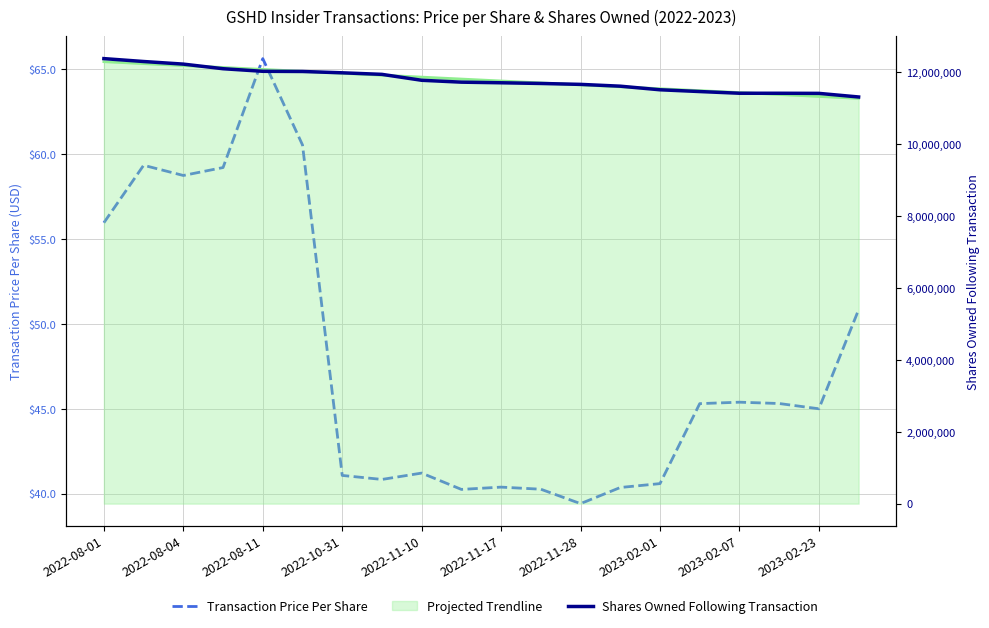

True or false: Shares Owned Following Transaction has more than 2 points higher than both neighbors.

False